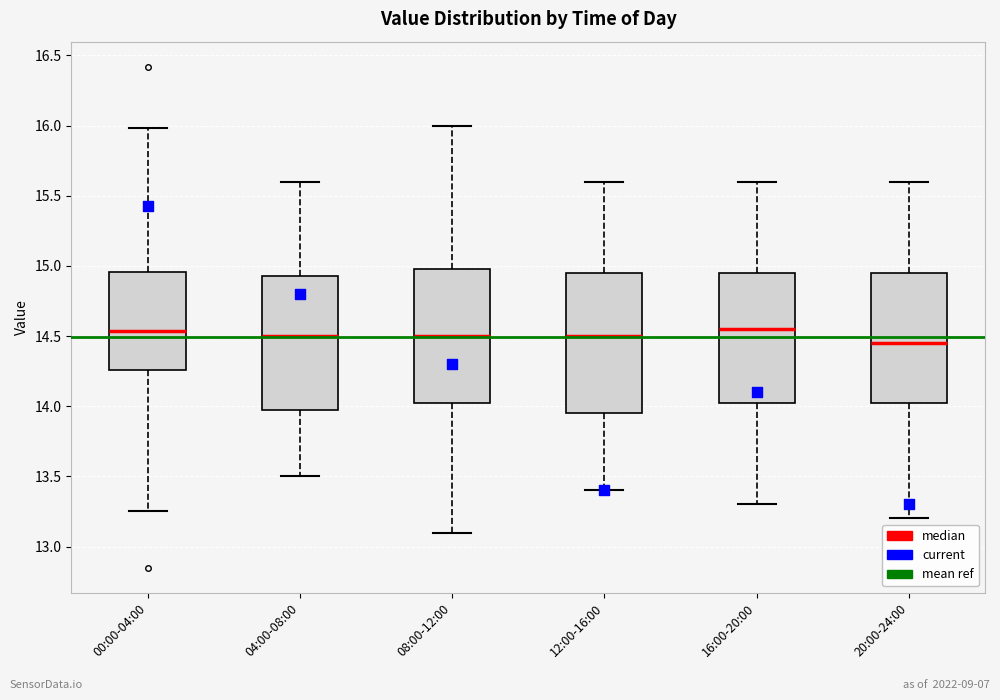

Reading left to right, read every box against the y-axis: the position of its median line, the range the box covers, and the ends of its whiskers. The values are not printed on the chart, so give them approximately, as read against the axis.

00:00-04:00: median 14.55, box 14.25 to 14.95, whiskers 13.25 to 16.00
04:00-08:00: median 14.50, box 14.00 to 14.95, whiskers 13.50 to 15.60
08:00-12:00: median 14.50, box 14.05 to 15.00, whiskers 13.10 to 16.00
12:00-16:00: median 14.50, box 13.95 to 14.95, whiskers 13.40 to 15.60
16:00-20:00: median 14.55, box 14.05 to 14.95, whiskers 13.30 to 15.60
20:00-24:00: median 14.45, box 14.05 to 14.95, whiskers 13.20 to 15.60